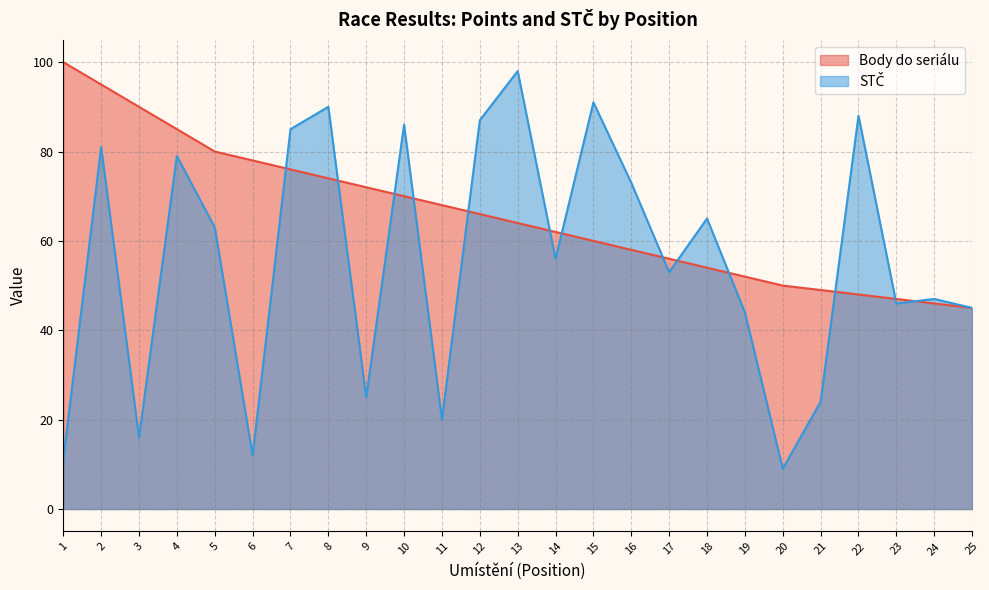

Which series has the widest spread of values?

STČ